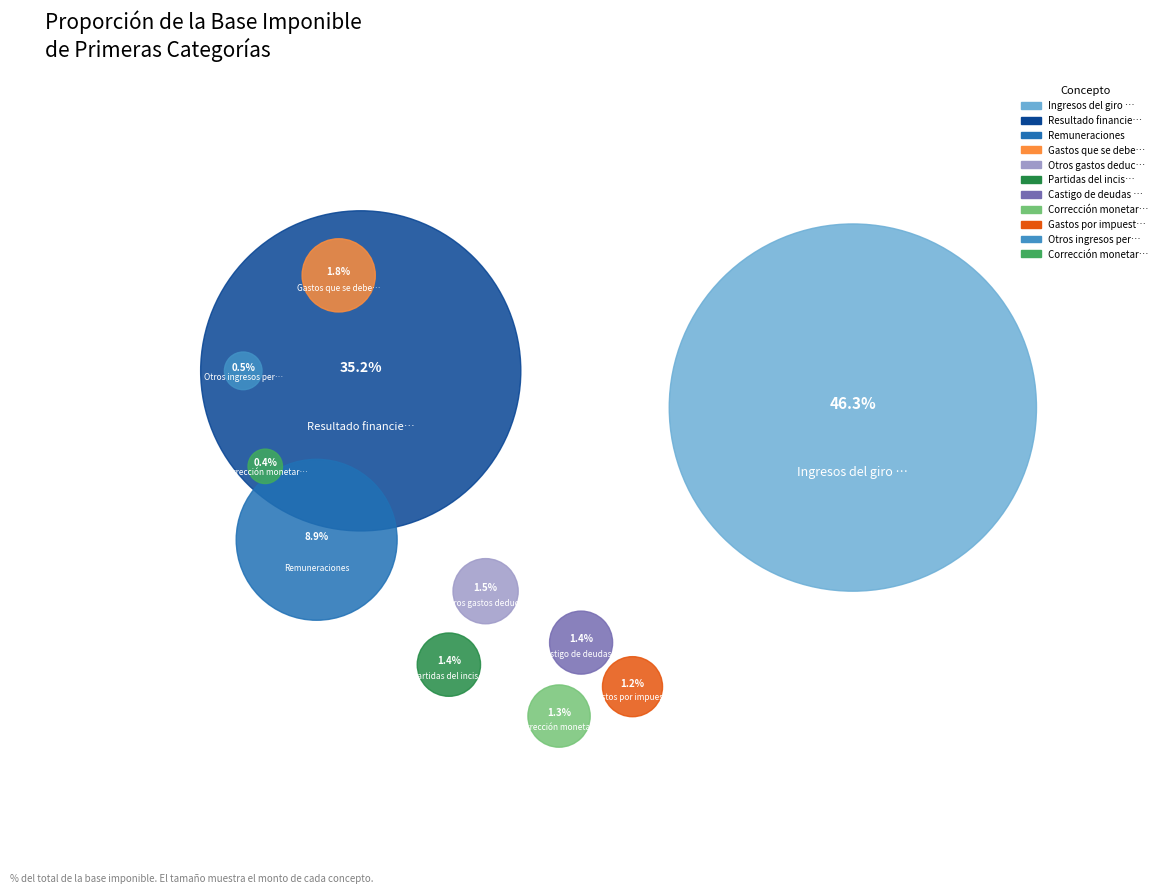

Which slice is the smallest?

Corrección monetaria saldo acreedor